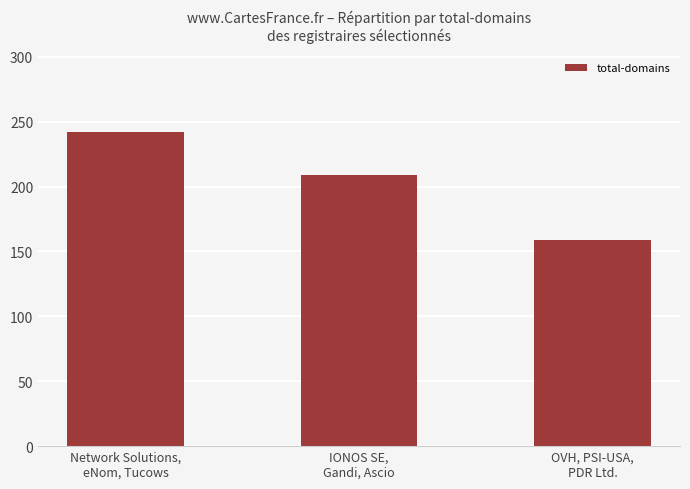

What is the value of the 1st bar from the left?

242